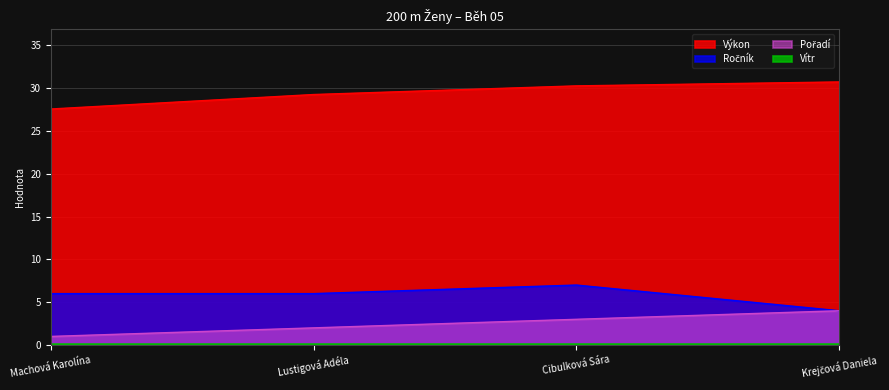

How many categories are shown in the chart?

4